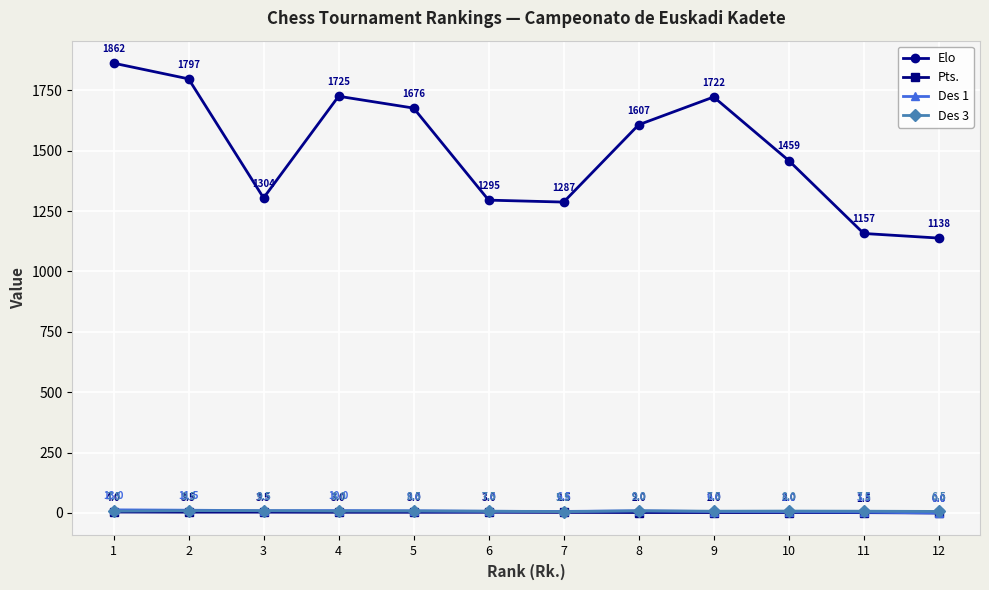

True or false: Des 1 has a value of 6.5 at 7.

True